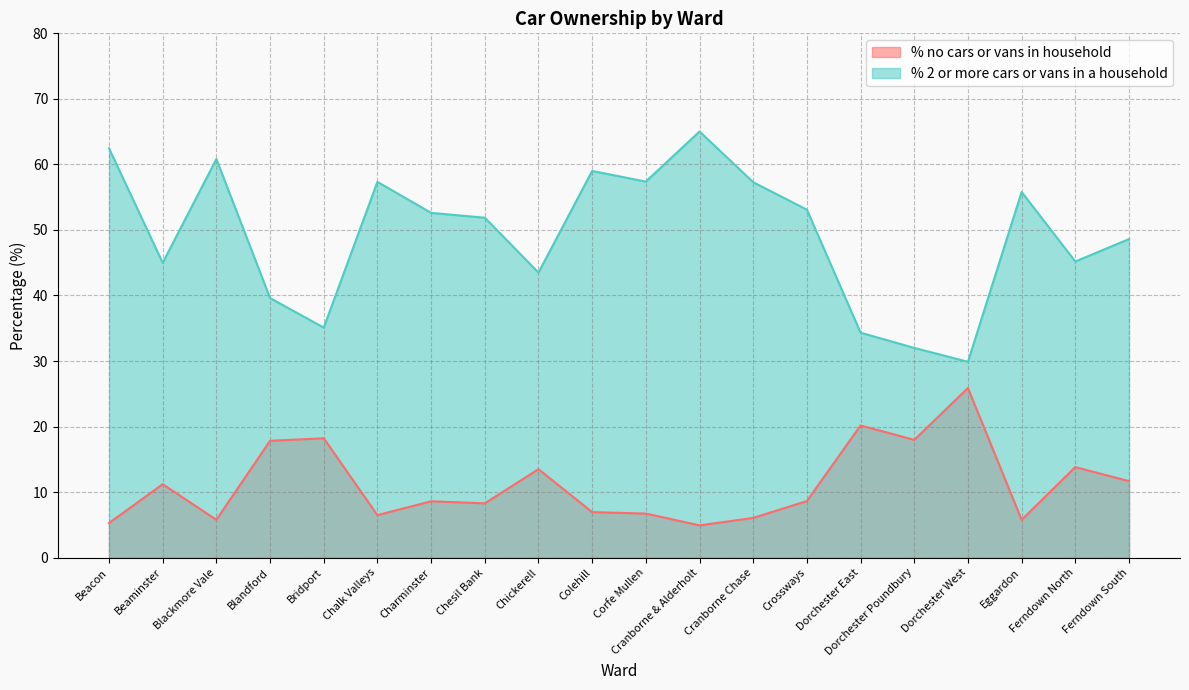

True or false: % 2 or more cars or vans in a household and % no cars or vans in household intersect in this chart.

False